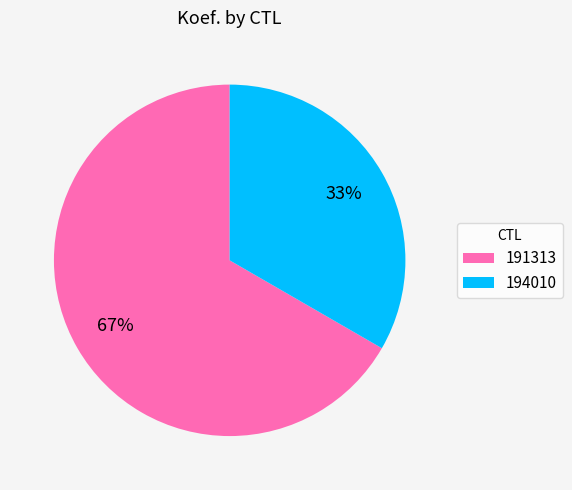

To the nearest percent, what is the average slice percentage?

50%